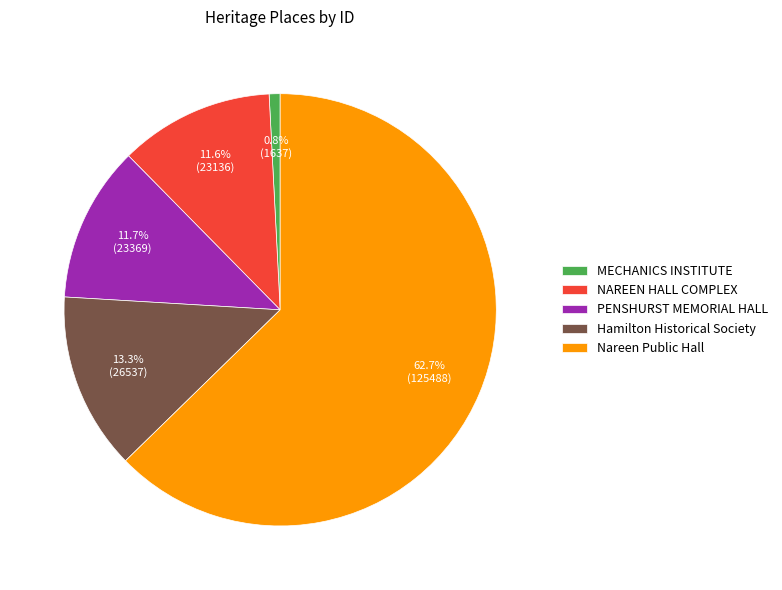

Which slice represents more than half of the pie?

Nareen Public Hall